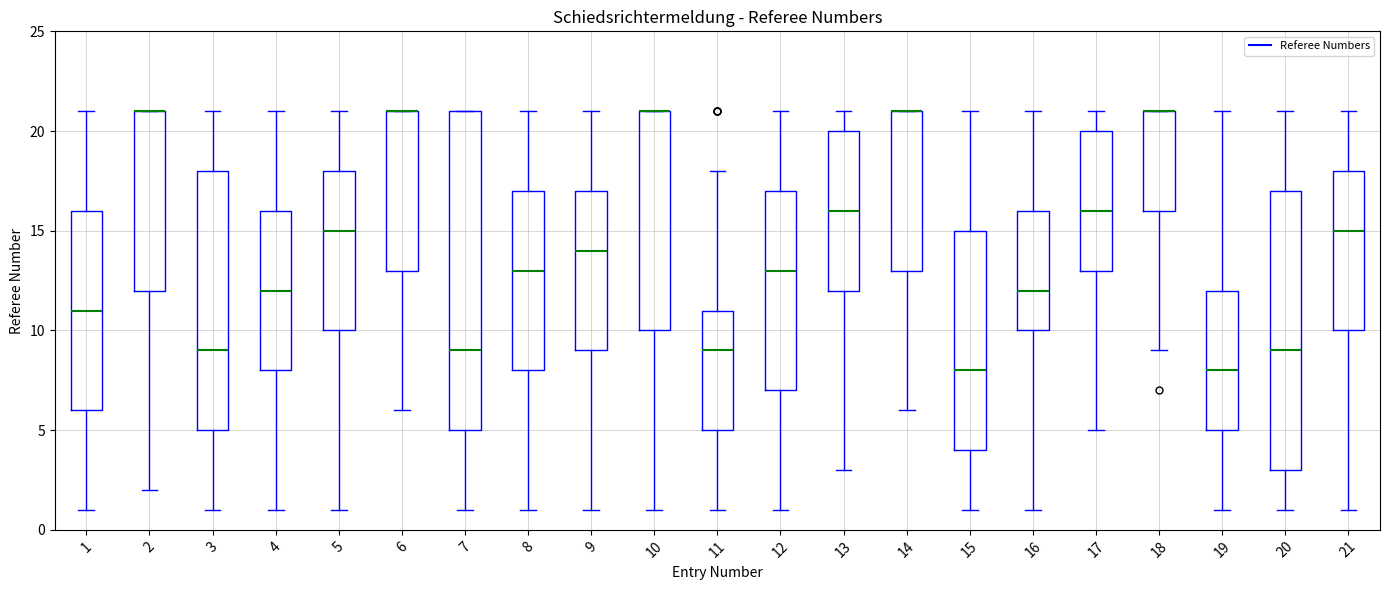

Reading left to right, read every box against the y-axis: the position of its median line, the range the box covers, and the ends of its whiskers. The values are not printed on the chart, so give them approximately, as read against the axis.

1: median 11, box 6 to 16, whiskers 1 to 21
2: median 21 (drawn on the box's upper edge), box 12 to 21, whiskers 2 to 21
3: median 9, box 5 to 18, whiskers 1 to 21
4: median 12, box 8 to 16, whiskers 1 to 21
5: median 15, box 10 to 18, whiskers 1 to 21
6: median 21 (drawn on the box's upper edge), box 13 to 21, whiskers 6 to 21
7: median 9, box 5 to 21, whiskers 1 to 21
8: median 13, box 8 to 17, whiskers 1 to 21
9: median 14, box 9 to 17, whiskers 1 to 21
10: median 21 (drawn on the box's upper edge), box 10 to 21, whiskers 1 to 21
11: median 9, box 5 to 11, whiskers 1 to 18
12: median 13, box 7 to 17, whiskers 1 to 21
13: median 16, box 12 to 20, whiskers 3 to 21
14: median 21 (drawn on the box's upper edge), box 13 to 21, whiskers 6 to 21
15: median 8, box 4 to 15, whiskers 1 to 21
16: median 12, box 10 to 16, whiskers 1 to 21
17: median 16, box 13 to 20, whiskers 5 to 21
18: median 21 (drawn on the box's upper edge), box 16 to 21, whiskers 9 to 21
19: median 8, box 5 to 12, whiskers 1 to 21
20: median 9, box 3 to 17, whiskers 1 to 21
21: median 15, box 10 to 18, whiskers 1 to 21